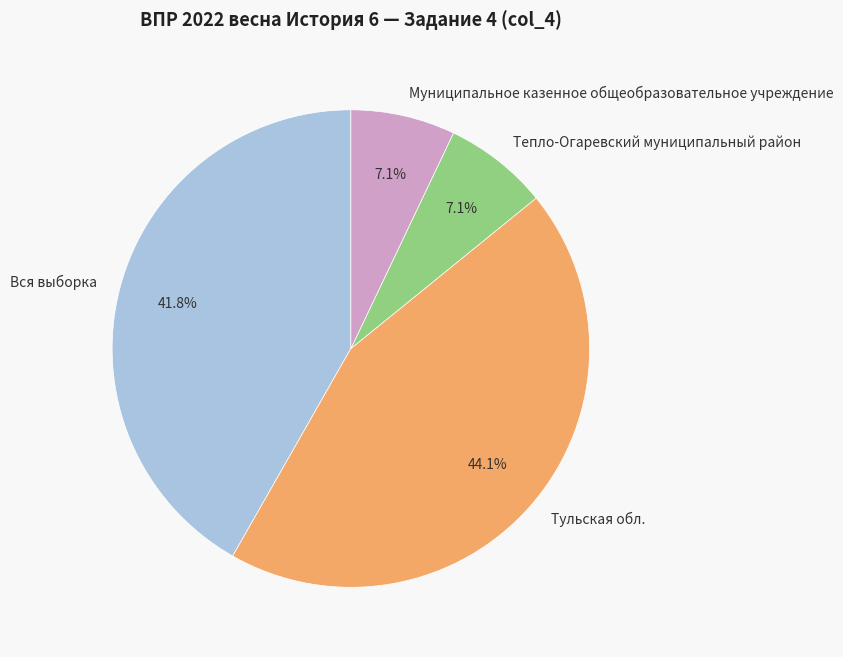

Which category has the biggest portion of the pie?

Тульская обл.